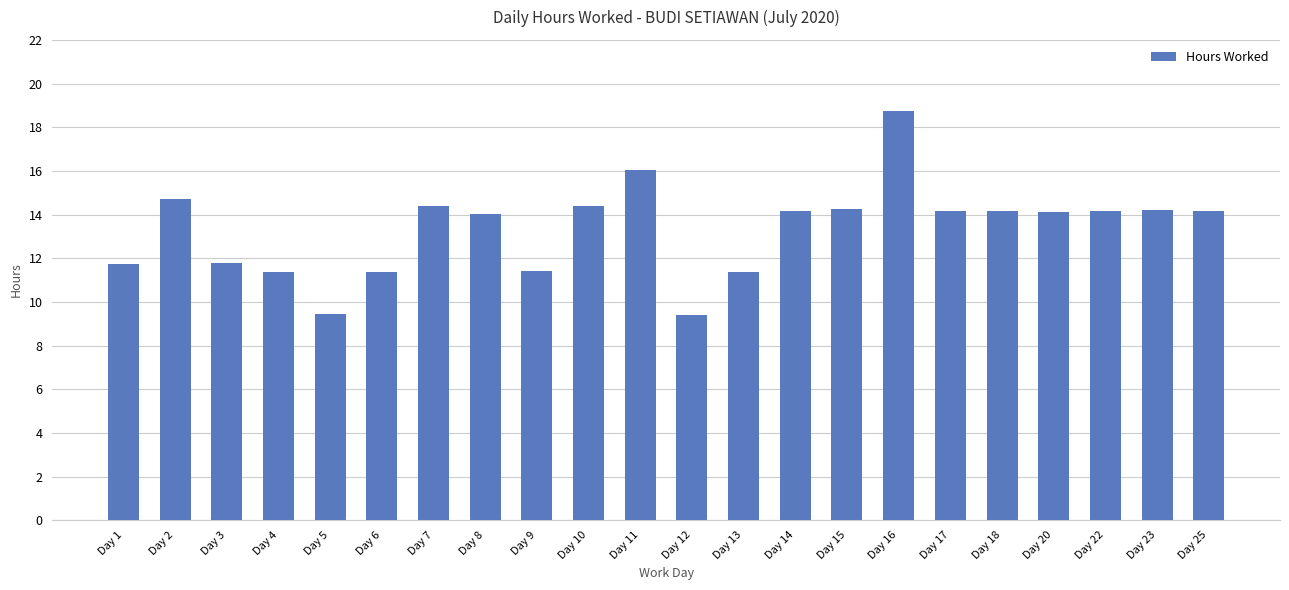

Are the bars grouped side by side (vs. stacked)?

No